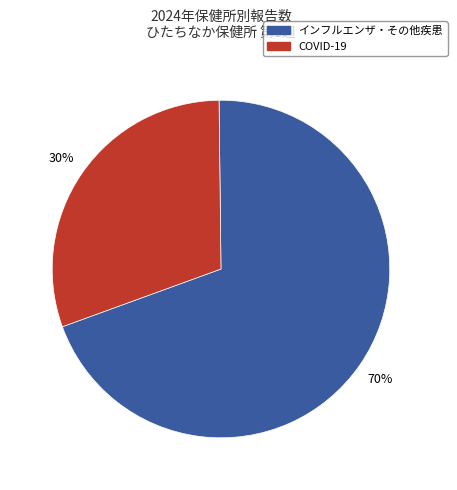

How many slices are in this pie chart?

2